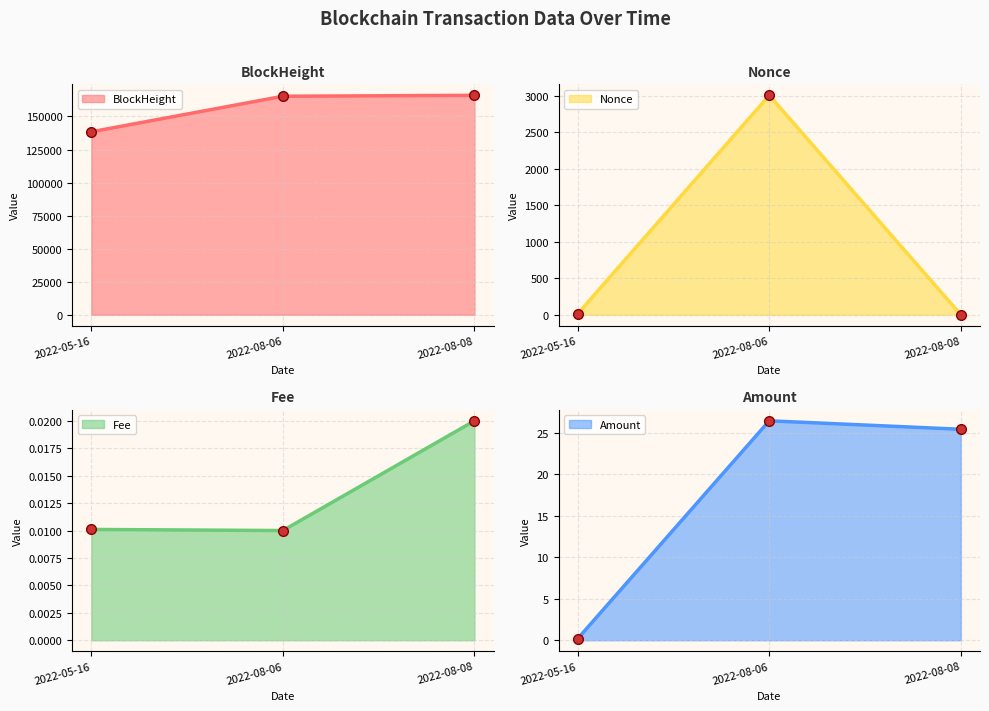

What is the lowest value of the BlockHeight (line) series?

138419.0